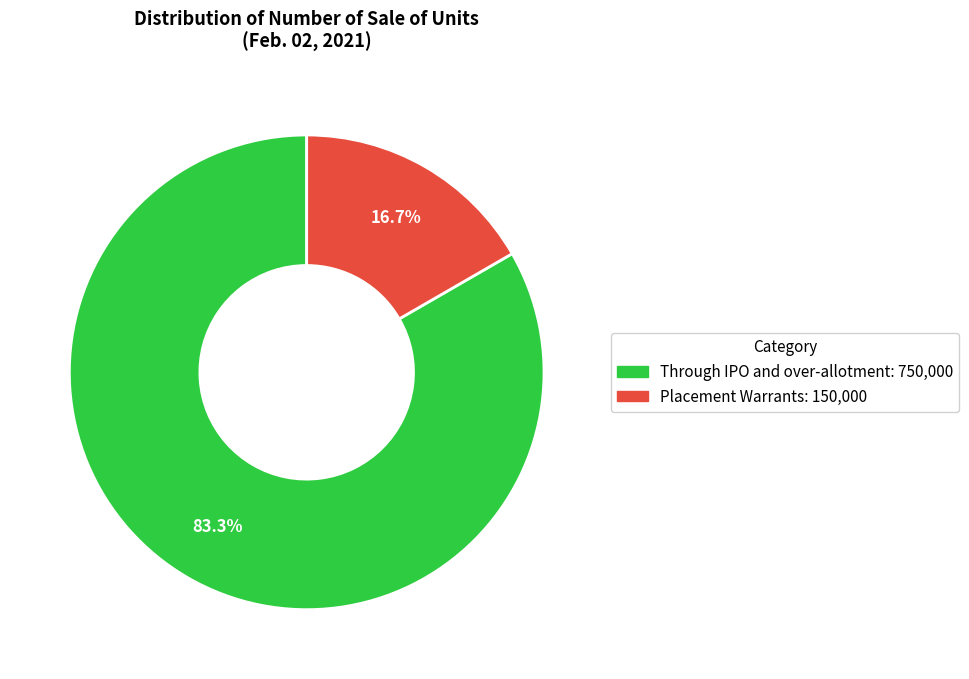

Rank the categories by value from lowest to highest.

Placement Warrants, Through IPO and over-allotment